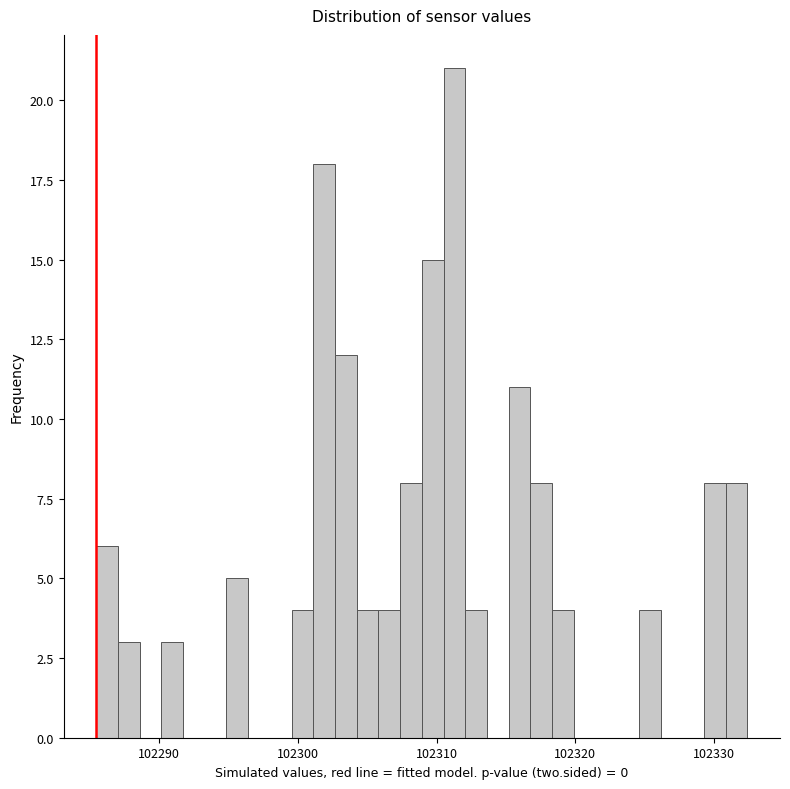

Read against the x-axis, roughly where is the centre of the tallest bar?

102311